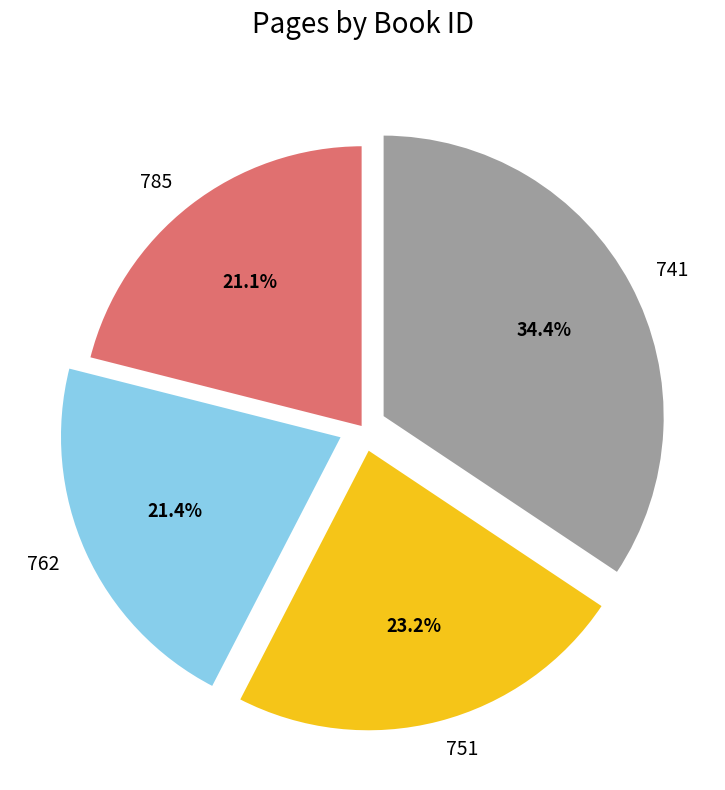

Which slice is the largest?

741